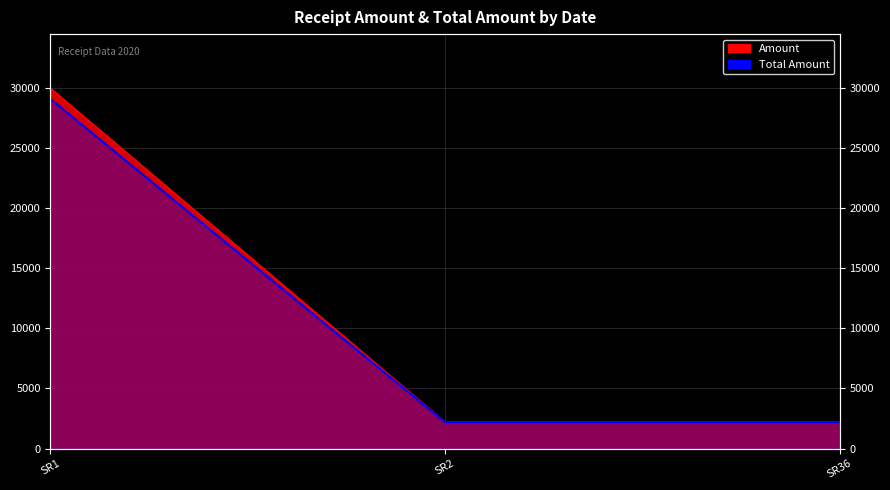

True or false: the data shows 1384 at SR36.

False